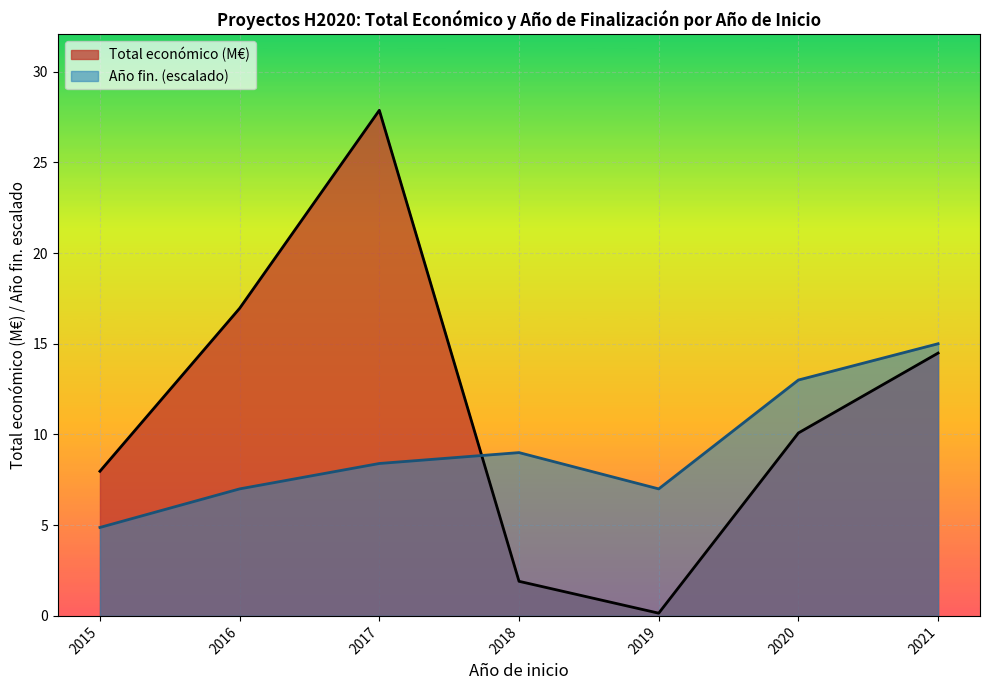

How many lines are shown in the chart?

2